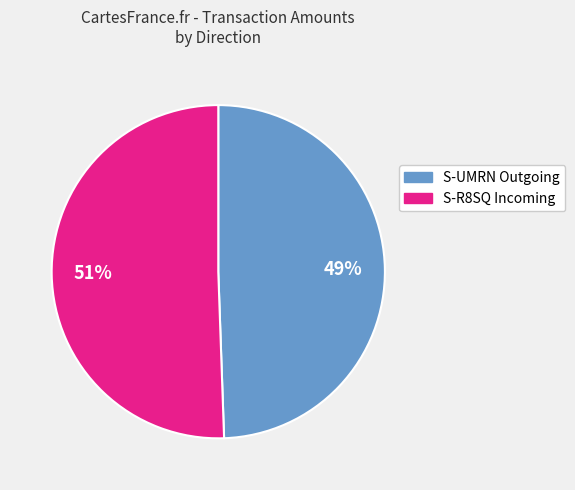

Is there a majority slice in this chart?

Yes